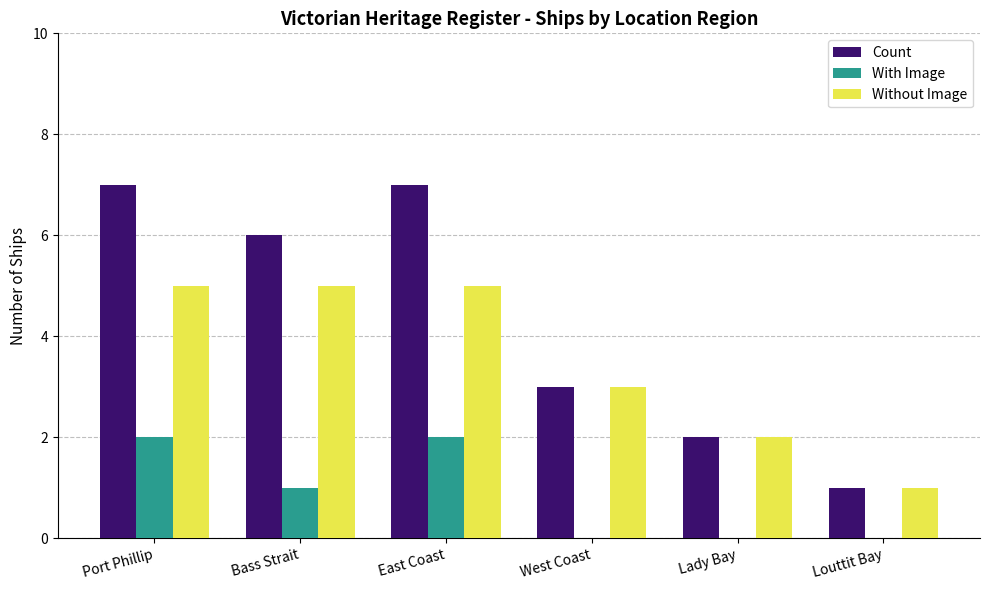

Which series has the largest total across all categories?

Count